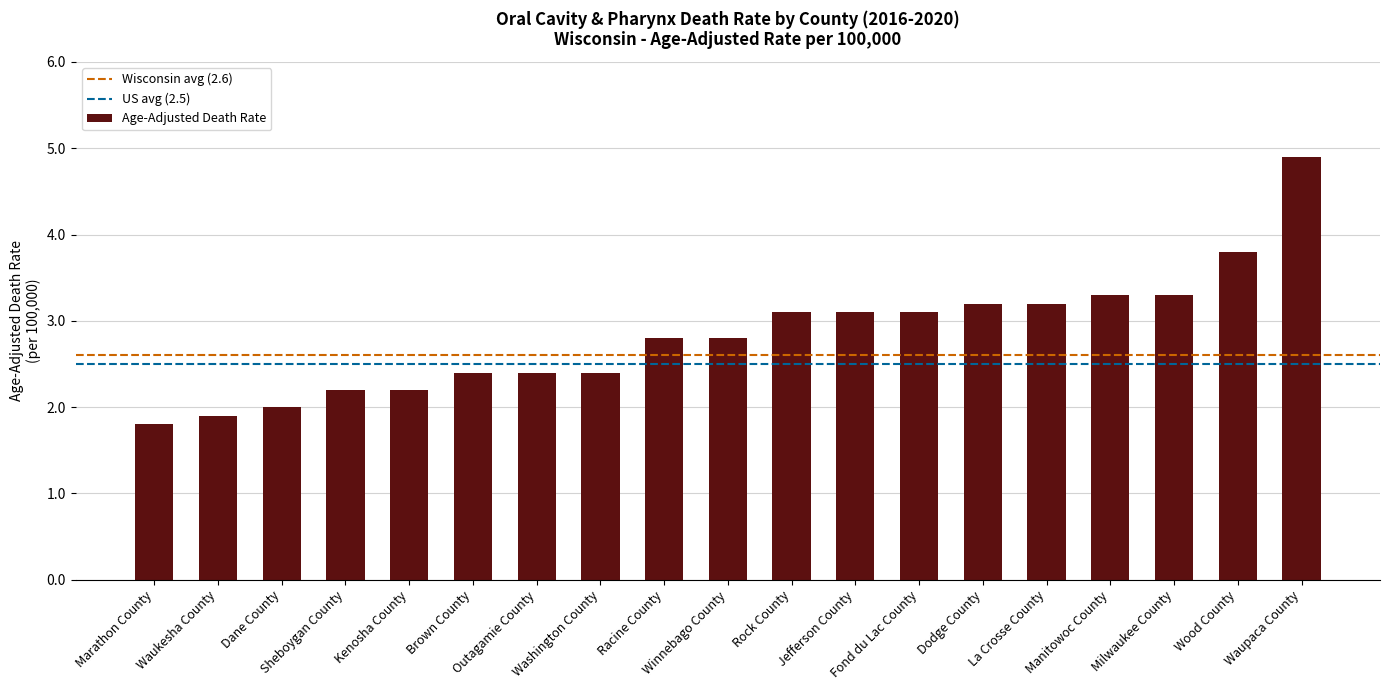

True or false: the data shows 2.9 at Sheboygan County.

False